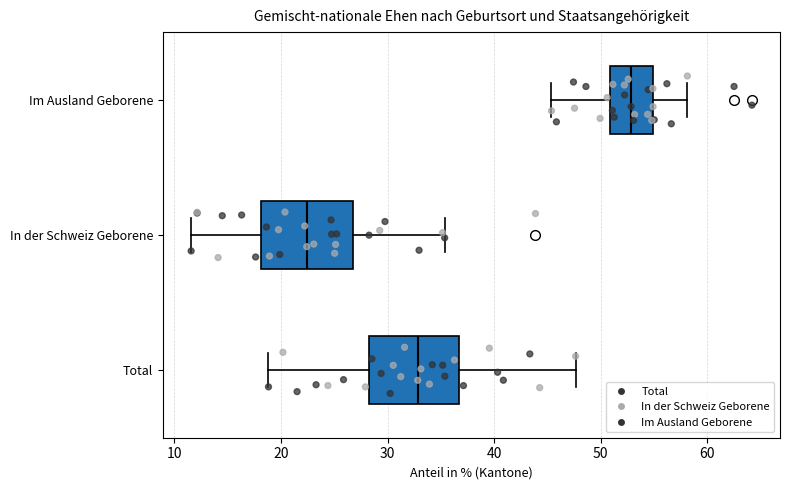

Reading bottom to top, transcribe this box plot: for each box, give where its median line is, the range the box spans, and where its two whiskers end, as read against the x-axis. The values are not printed on the chart, so give them approximately, as read against the axis.

Total: median 33, box 28 to 37, whiskers 19 to 48
In der Schweiz Geborene: median 22, box 18 to 27, whiskers 12 to 35
Im Ausland Geborene: median 53, box 51 to 55, whiskers 45 to 58